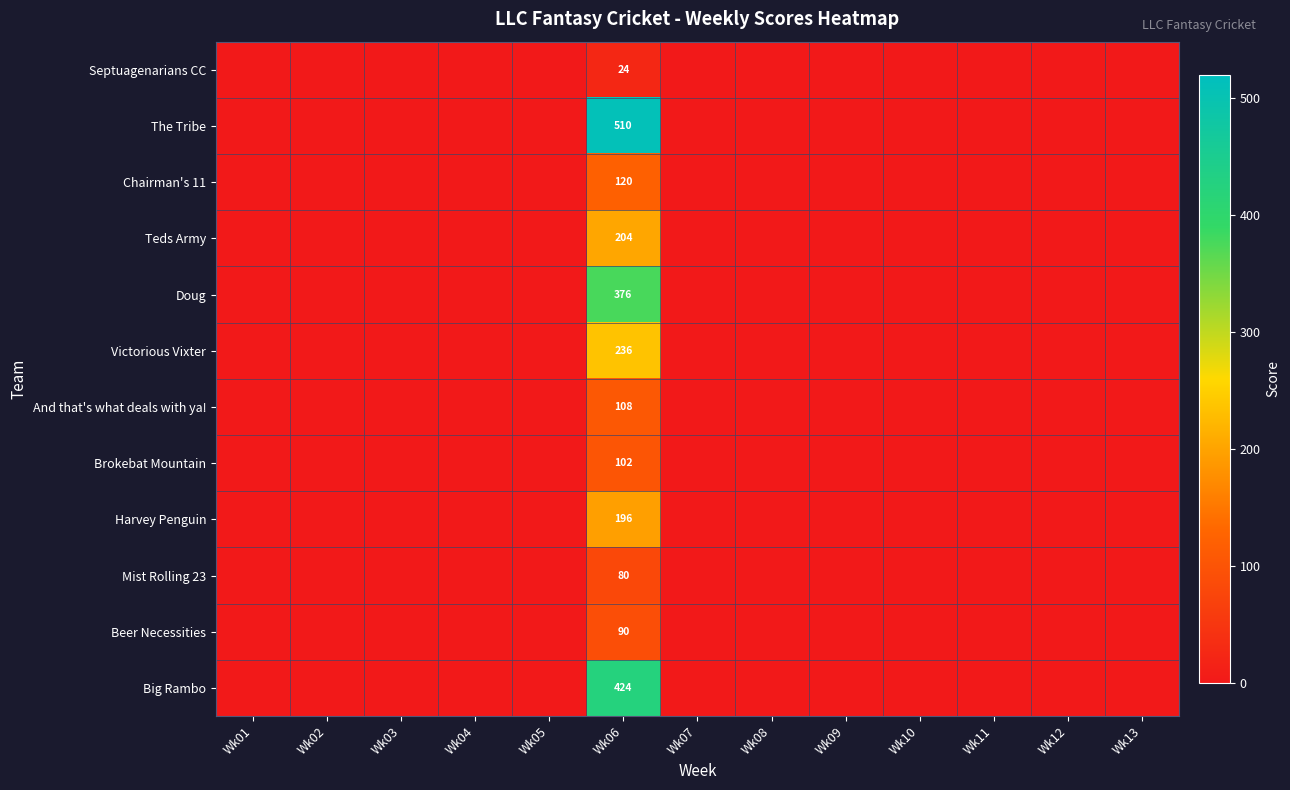

Is it true that The Tribe equals 716 at Wk06?

False